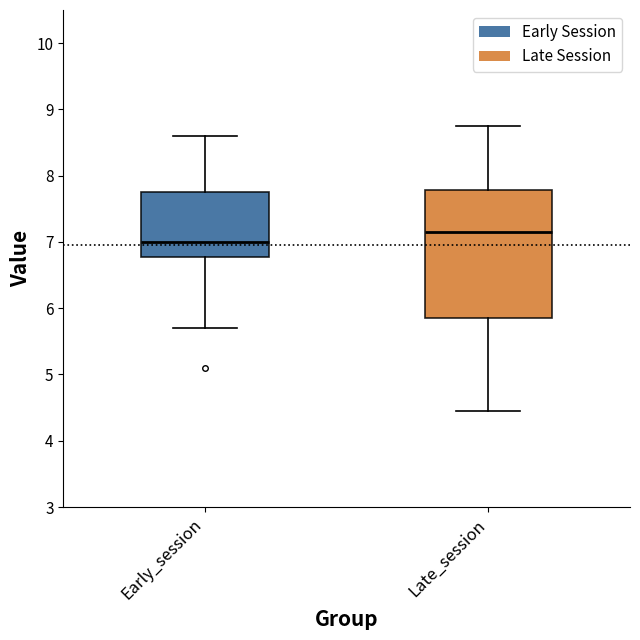

Reading left to right, transcribe this box plot: for each box, give where its median line is, the range the box spans, and where its two whiskers end, as read against the y-axis. The values are not printed on the chart, so give them approximately, as read against the axis.

Early_session: median 7.0, box 6.8 to 7.8, whiskers 5.7 to 8.6
Late_session: median 7.2, box 5.9 to 7.8, whiskers 4.5 to 8.8